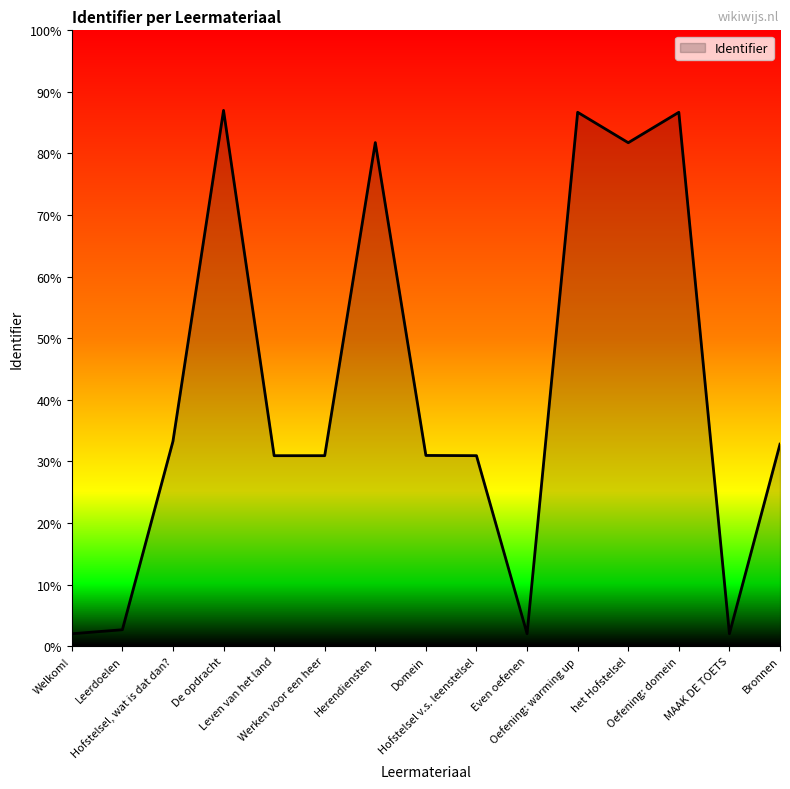

List the labels in order of value, largest first.

De opdracht, Oefening: warming up, Oefening: domein, Herendiensten, het Hofstelsel, Hofstelsel, wat is dat dan?, Bronnen, Domein, Hofstelsel v.s. leenstelsel, Werken voor een heer, Leven van het land, Leerdoelen, MAAK DE TOETS, Even oefenen, Welkom!